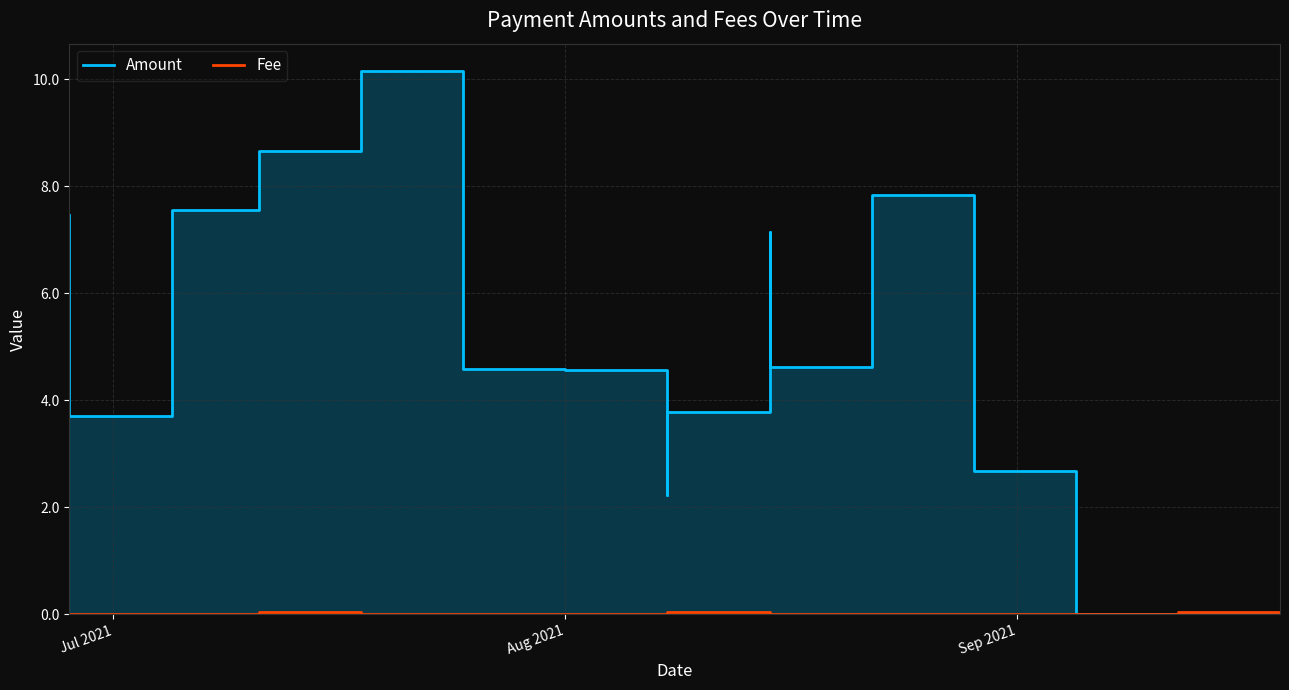

How many intersections are there between Fee and Amount?

1